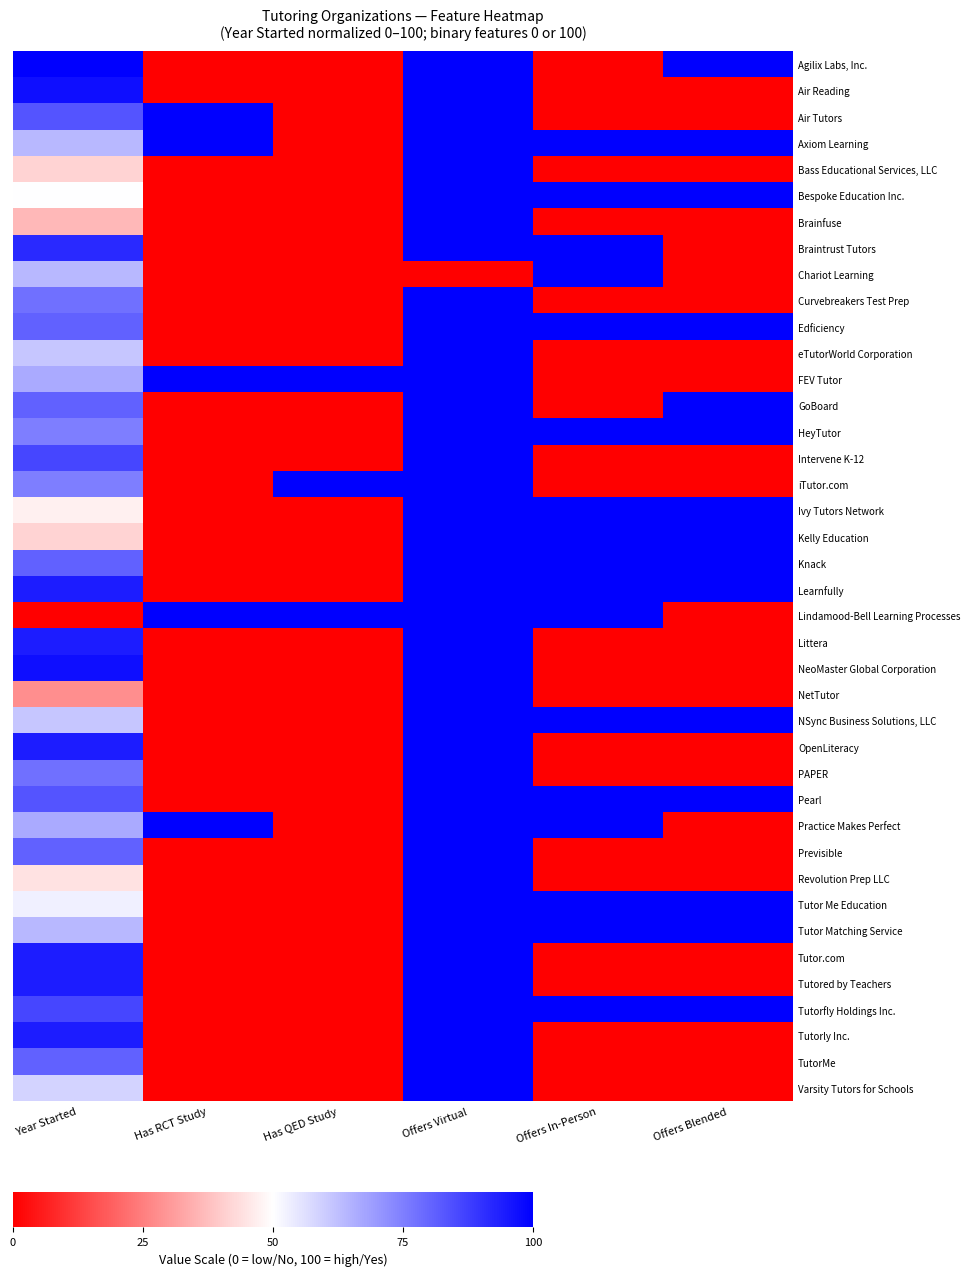

Which has a higher value, Offers In-Person or Year Started?

Year Started